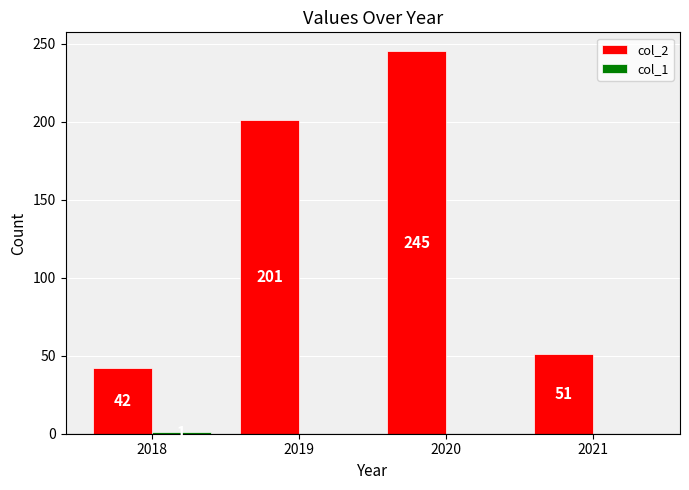

The value of col_2 at 2020 is 50. True or false?

False